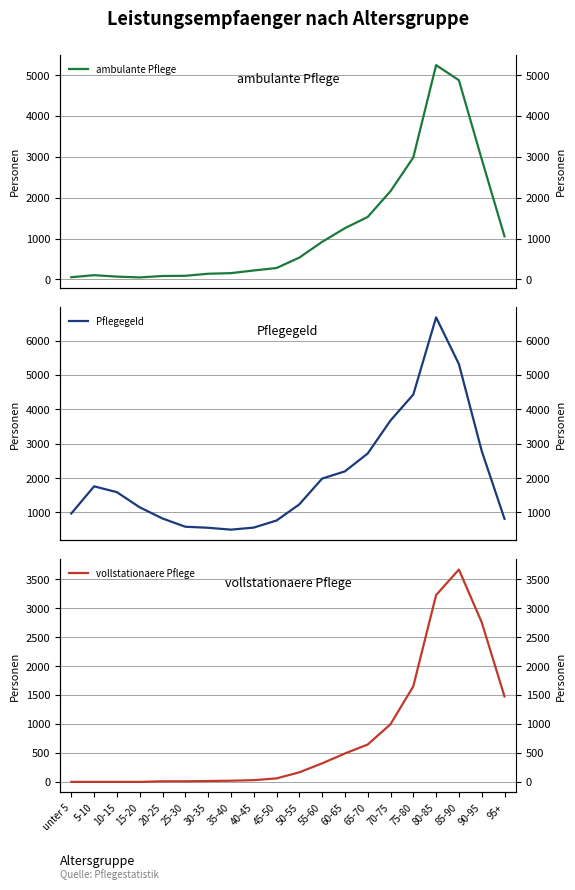

What is the value of the Pflegegeld point at the 20th from the left?

815